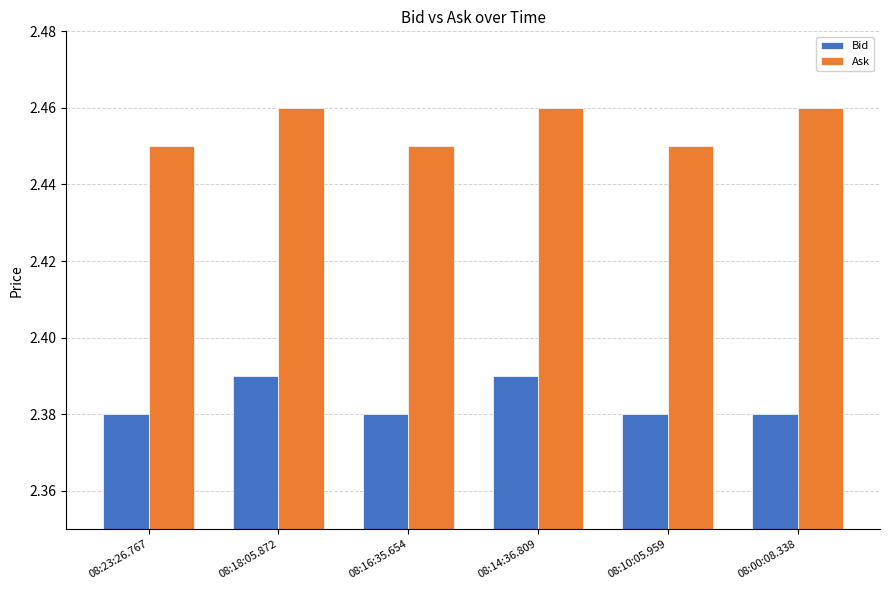

Are the bars horizontal?

No